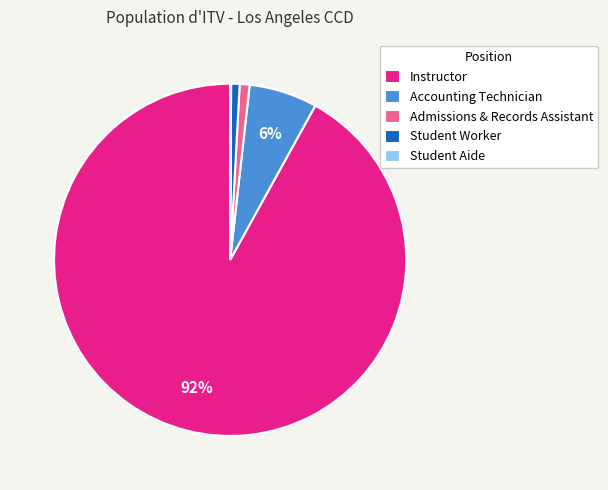

To the nearest percent, what portion does Admissions & Records Assistant represent?

1%